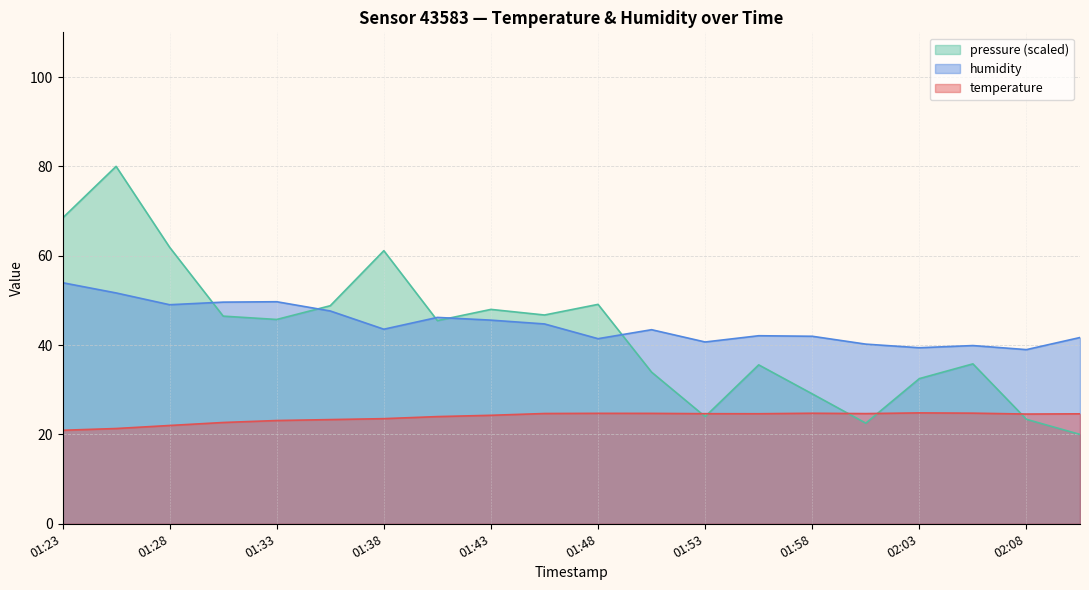

In temperature, how many points are lower than both neighbors (excluding endpoints)?

3